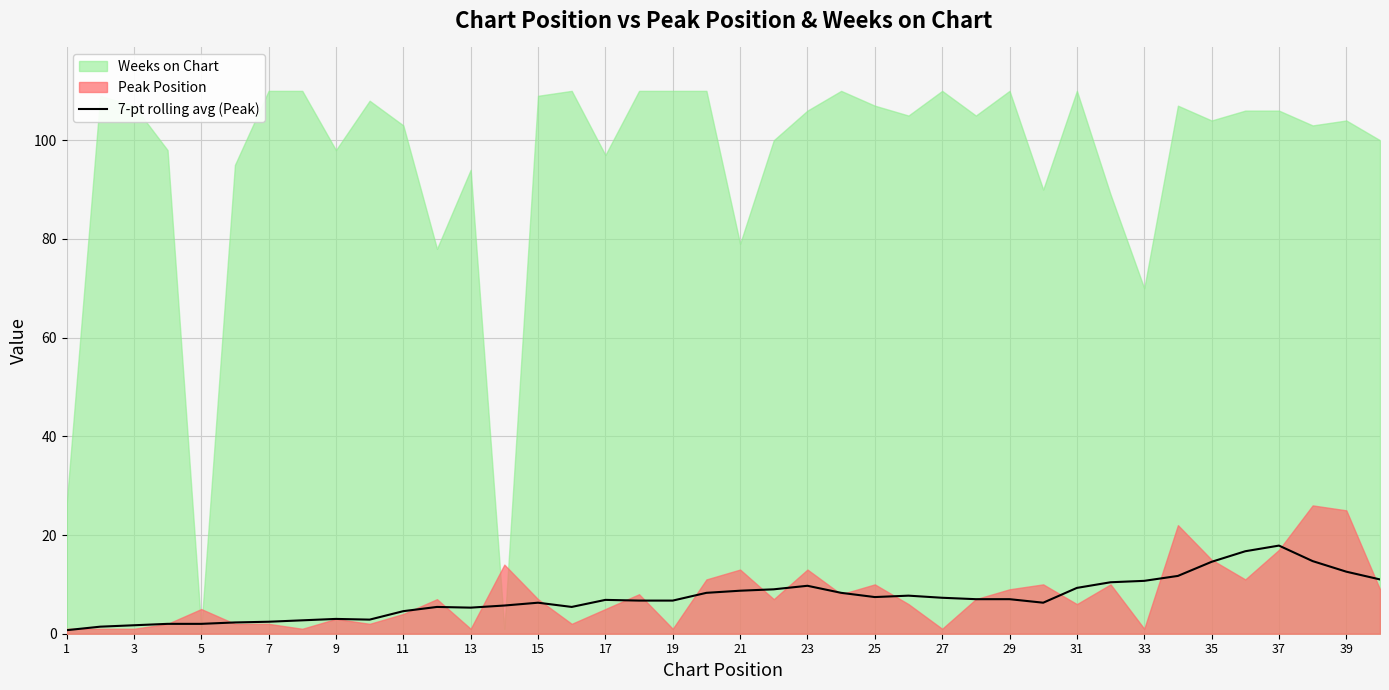

The value of 7-pt rolling avg (Peak) at 23 is 9.7. True or false?

True